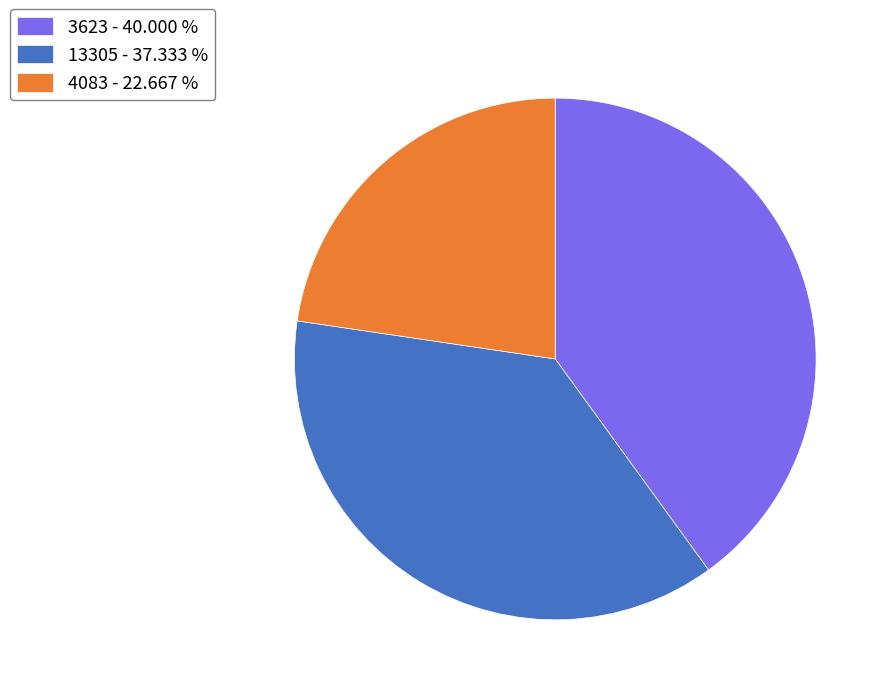

Does 13305 represent more than half of the total?

No